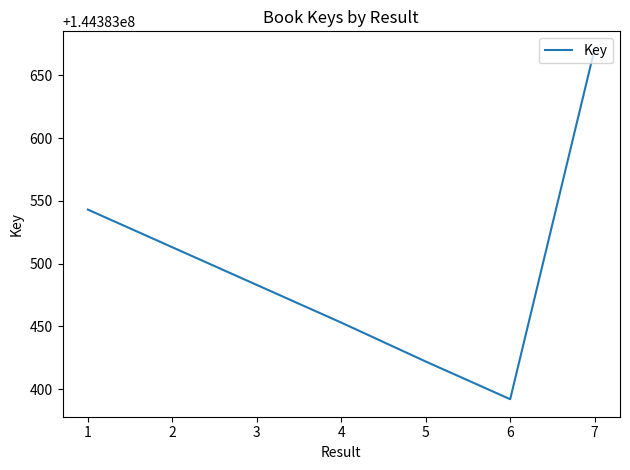

How many values are between 144383422 and 144383543?

5